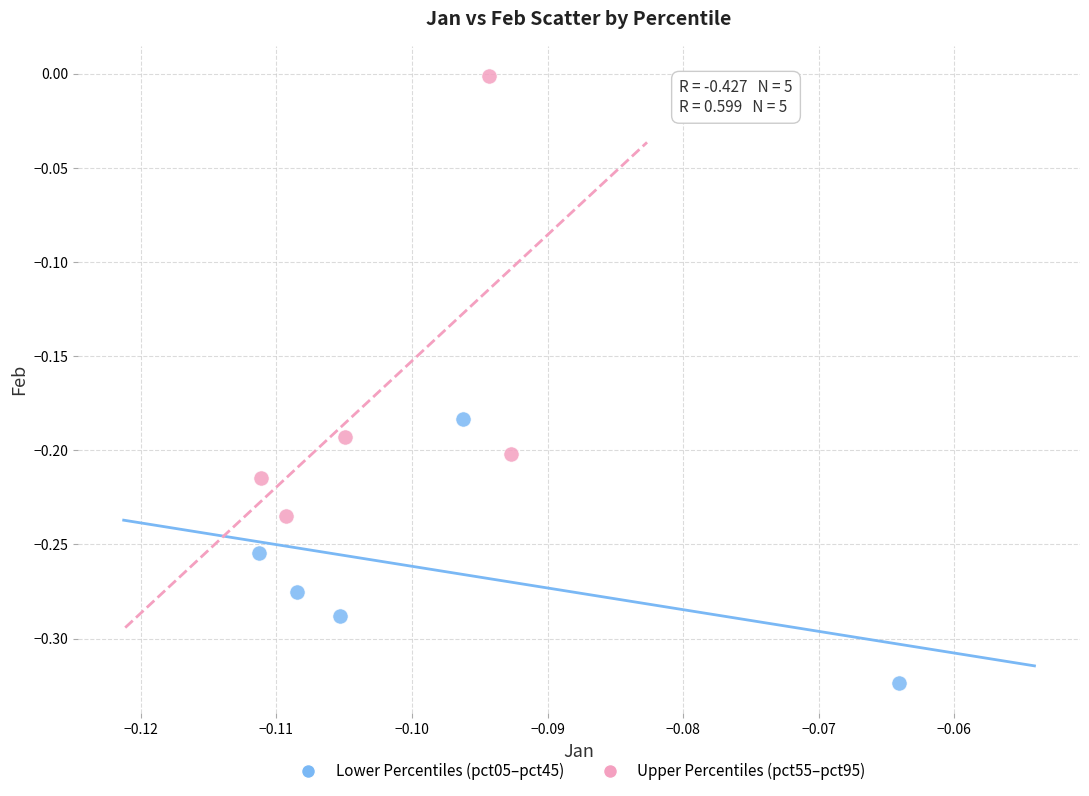

Which series contains the highest Y value?

Upper Percentiles (pct55–pct95)